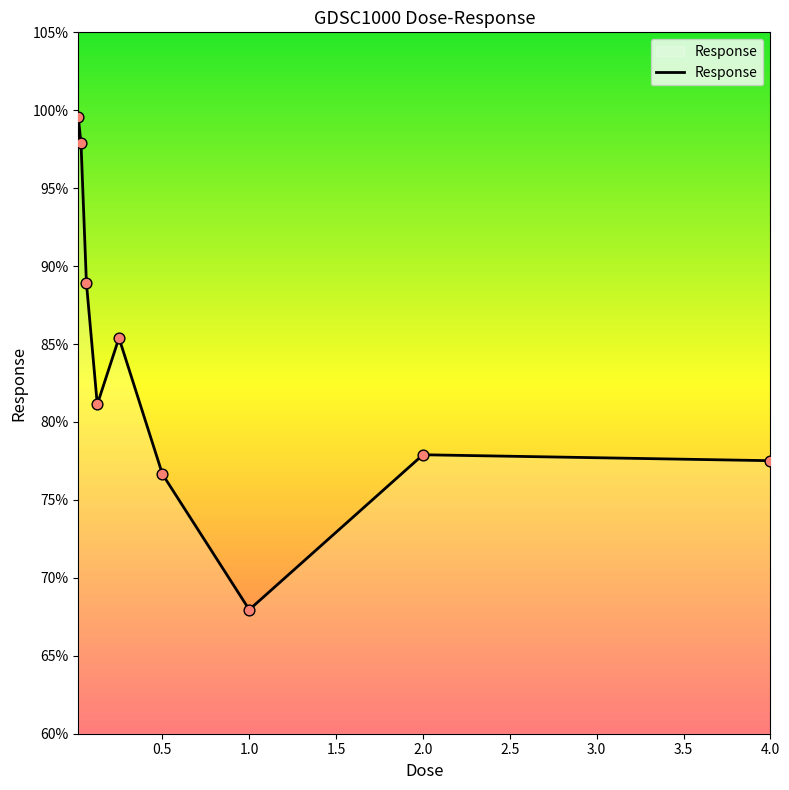

What is the maximum value shown in the chart?

99.5